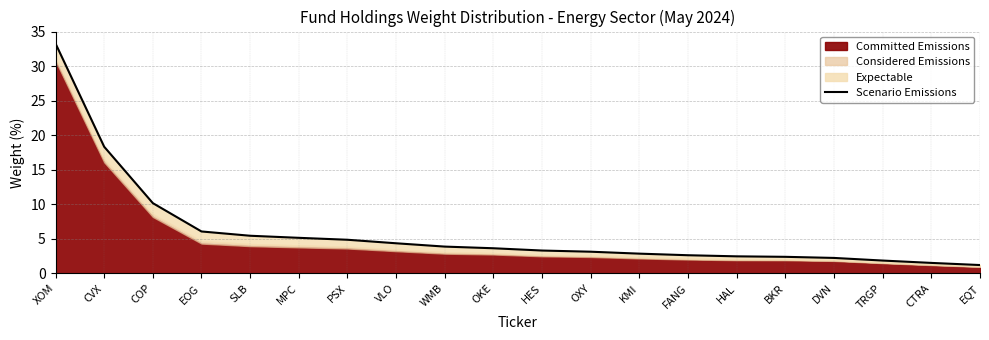

Reading left to right, extract all data points from this chart.

33.3	18.3	10.2	6.1	5.5	5.2	4.9	4.4	3.9	3.6	3.3	3.1	2.9	2.6	2.5	2.4	2.2	1.9	1.5	1.2